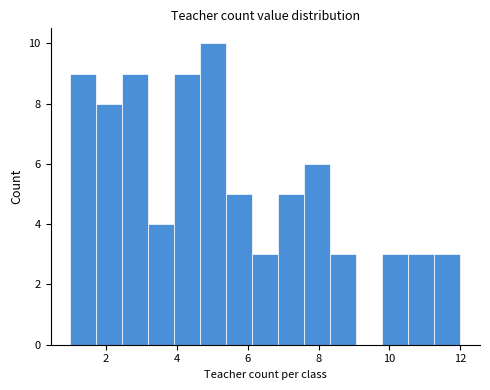

Read against the x-axis, roughly where is the centre of the tallest bar?

5.0